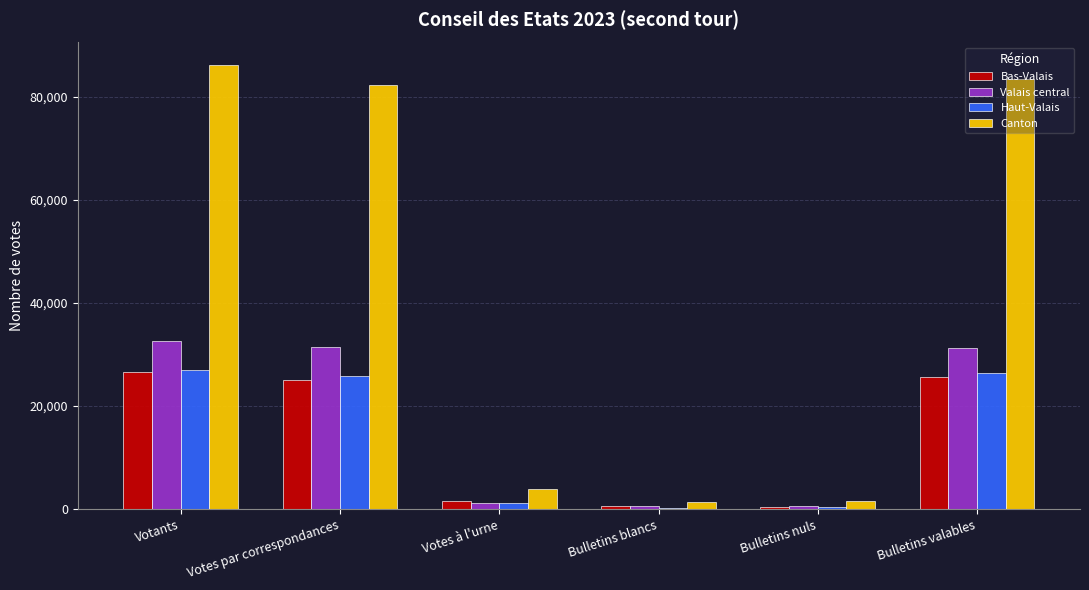

The value of Canton at Bulletins nuls is 1543. True or false?

True